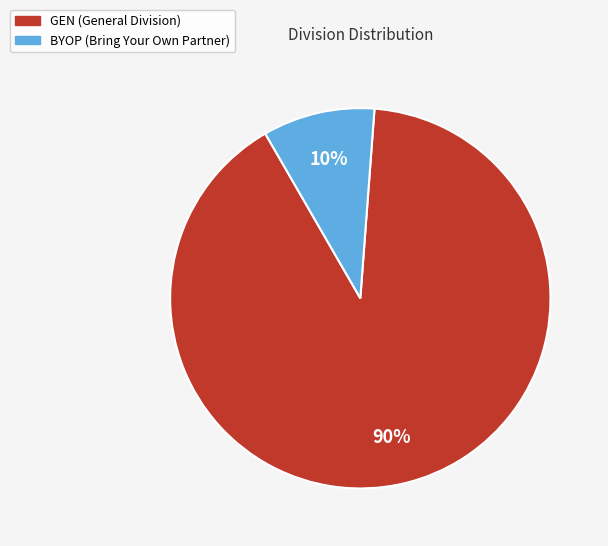

To the nearest percent, what portion does BYOP represent?

10%